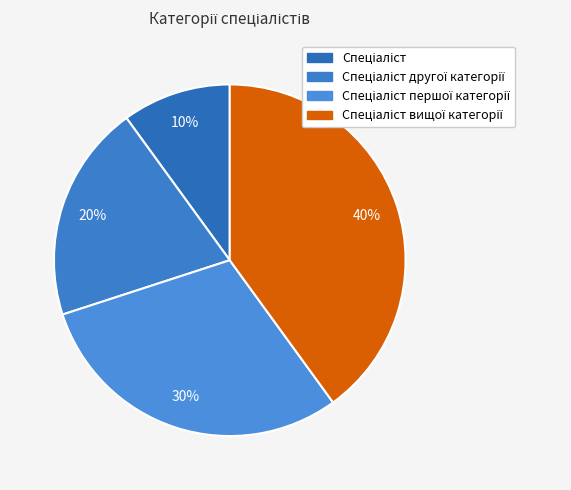

Rank the categories by value from highest to lowest.

Спеціаліст вищої категорії, Спеціаліст першої категорії, Спеціаліст другої категорії, Спеціаліст